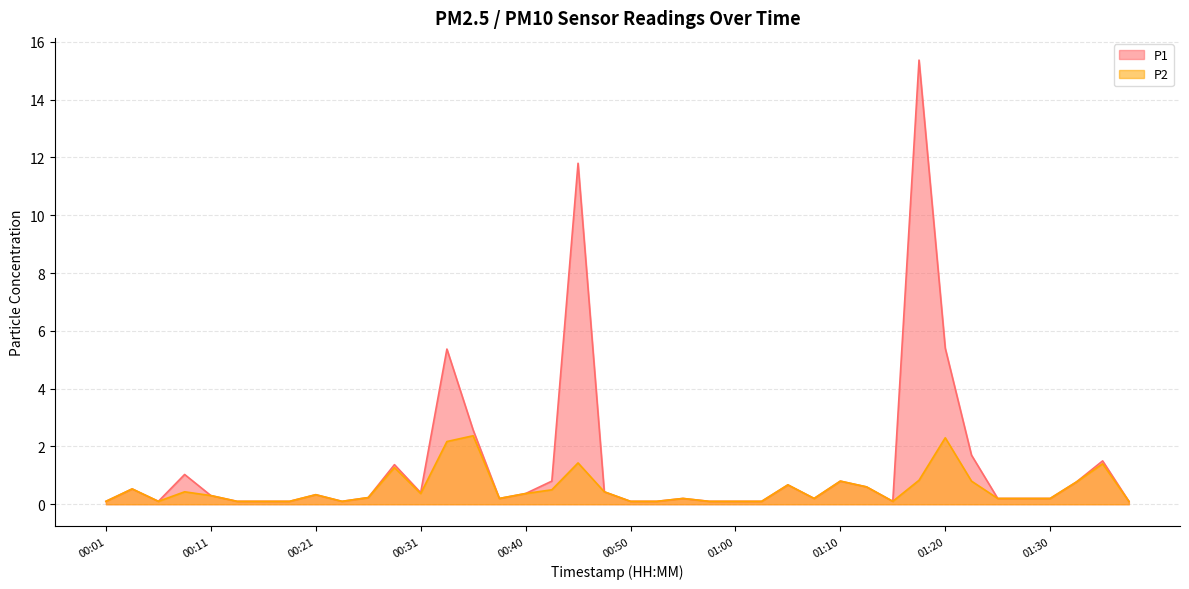

In P1, how many points are lower than both neighbors (excluding endpoints)?

6